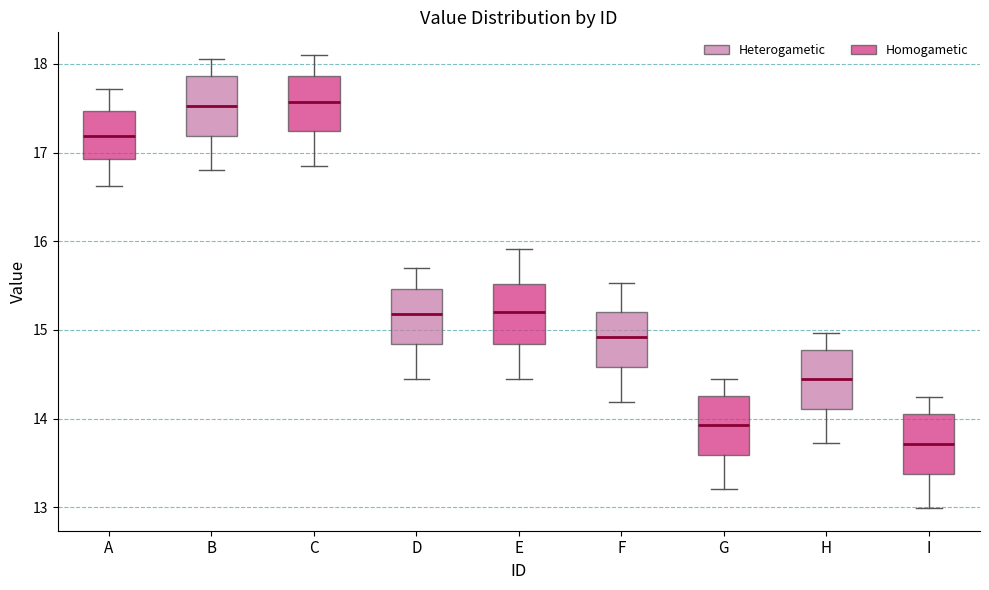

Reading left to right, read every box against the y-axis: the position of its median line, the range the box covers, and the ends of its whiskers. The values are not printed on the chart, so give them approximately, as read against the axis.

A: median 17.2, box 16.9 to 17.5, whiskers 16.6 to 17.7
B: median 17.5, box 17.2 to 17.9, whiskers 16.8 to 18.1
C: median 17.6, box 17.2 to 17.9, whiskers 16.9 to 18.1
D: median 15.2, box 14.8 to 15.5, whiskers 14.5 to 15.7
E: median 15.2, box 14.8 to 15.5, whiskers 14.5 to 15.9
F: median 14.9, box 14.6 to 15.2, whiskers 14.2 to 15.5
G: median 13.9, box 13.6 to 14.3, whiskers 13.2 to 14.5
H: median 14.4, box 14.1 to 14.8, whiskers 13.7 to 15.0
I: median 13.7, box 13.4 to 14.0, whiskers 13.0 to 14.2